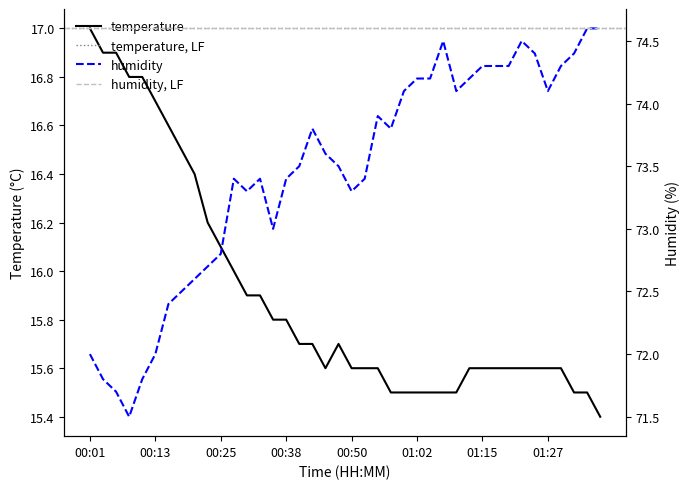

Is the value of humidity at 00:23 greater than the value of temperature at 01:23?

Yes